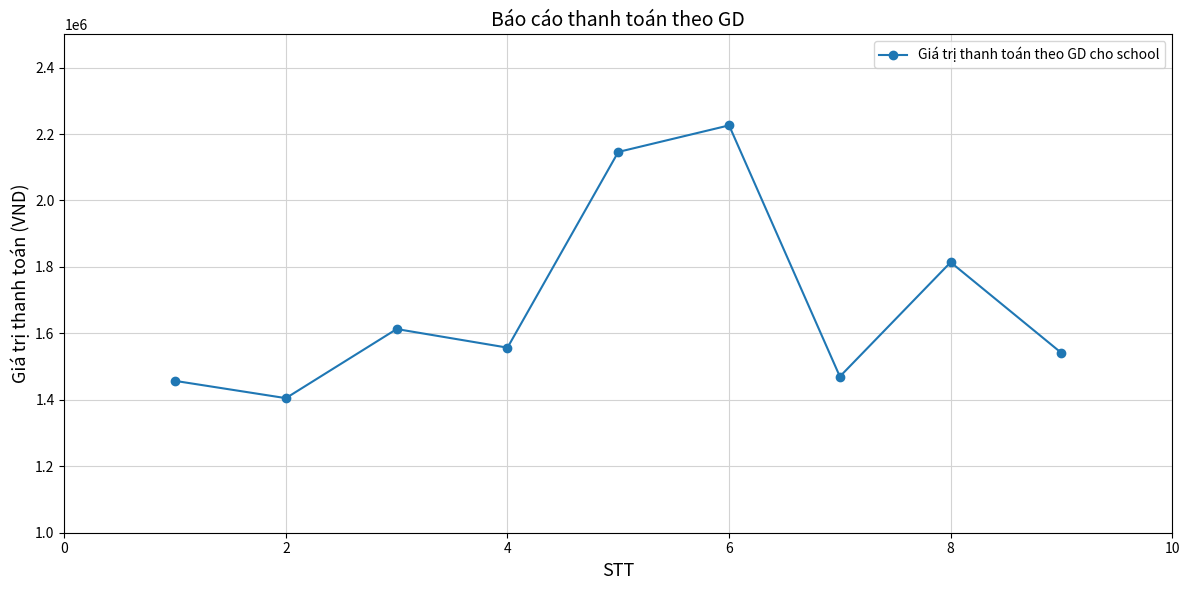

True or false: the data has more than 2 interior local peaks.

True